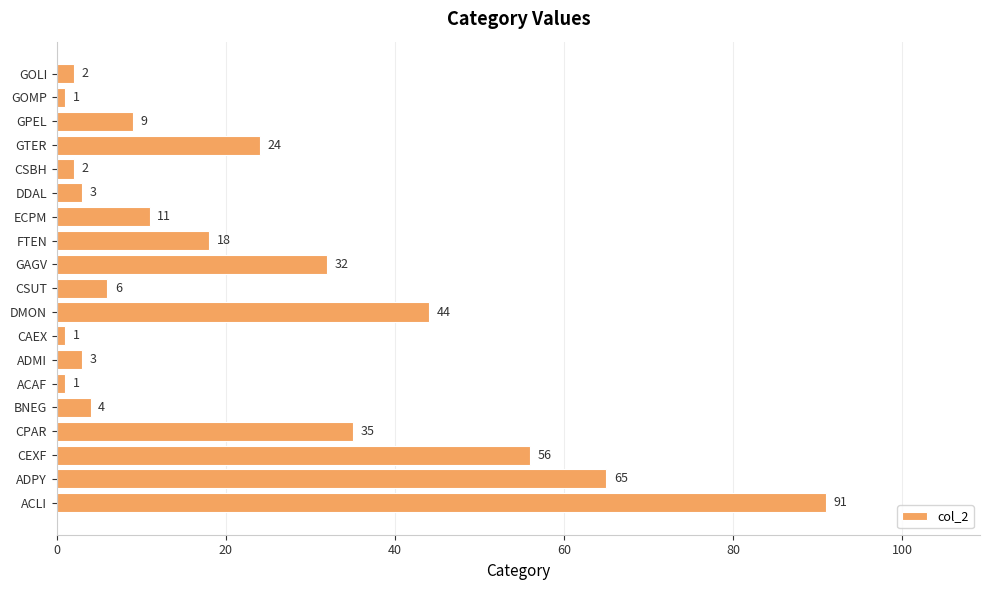

How many series are shown in this chart?

1